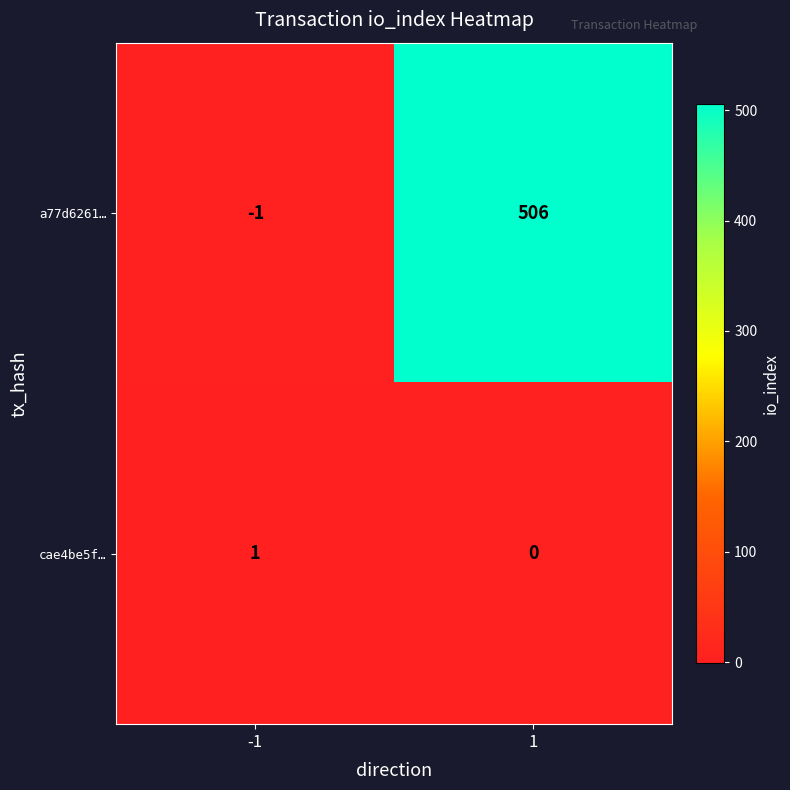

Rank the series by their maximum value, from lowest to highest.

cae4be5f…, a77d6261…